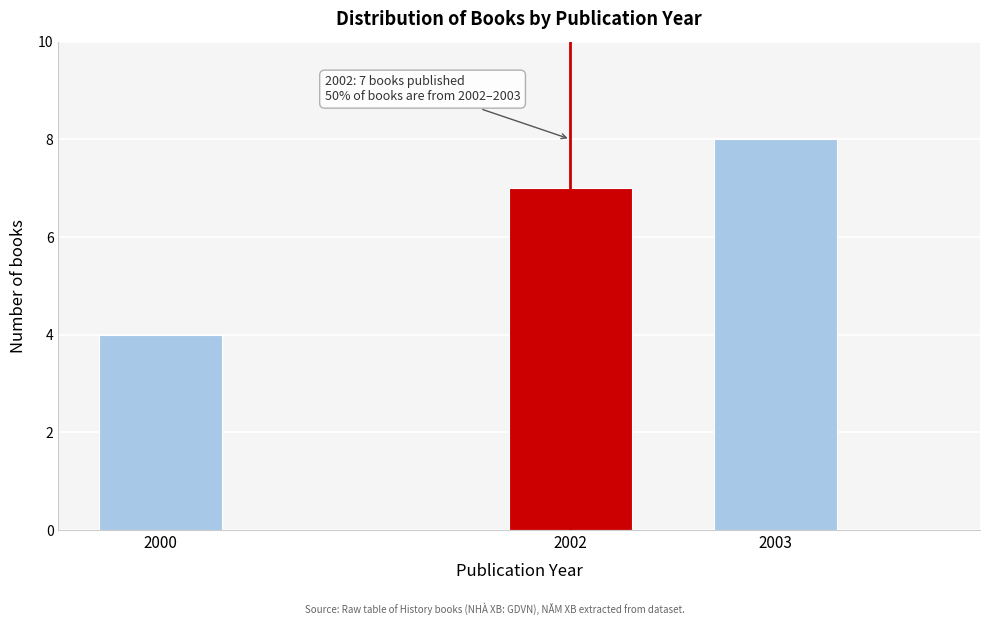

Reading left to right, transcribe all the data shown in this chart.

2000=4	2002=7	2003=8